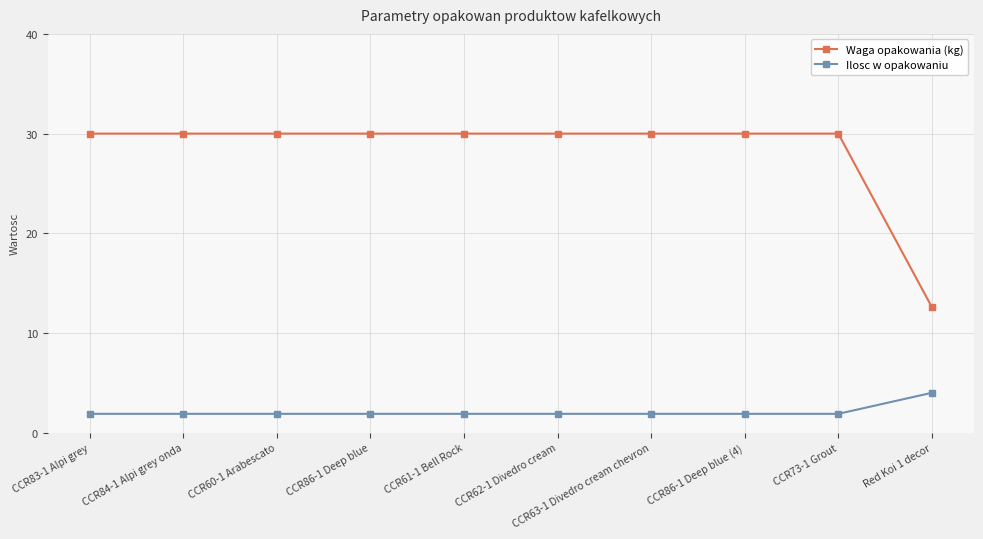

Reading left to right, transcribe all the data shown in this chart.

Waga opakowania (kg): CCR83-1 Alpi grey=30.0	CCR84-1 Alpi grey onda=30.0	CCR60-1 Arabescato=30.0	CCR86-1 Deep blue=30.0	CCR61-1 Bell Rock=30.0	CCR62-1 Divedro cream=30.0	CCR63-1 Divedro cream chevron=30.0	CCR86-1 Deep blue (4)=30.0	CCR73-1 Grout=30.0	Red Koi 1 decor=12.6
Ilosc w opakowaniu: CCR83-1 Alpi grey=1.9	CCR84-1 Alpi grey onda=1.9	CCR60-1 Arabescato=1.9	CCR86-1 Deep blue=1.9	CCR61-1 Bell Rock=1.9	CCR62-1 Divedro cream=1.9	CCR63-1 Divedro cream chevron=1.9	CCR86-1 Deep blue (4)=1.9	CCR73-1 Grout=1.9	Red Koi 1 decor=4.0